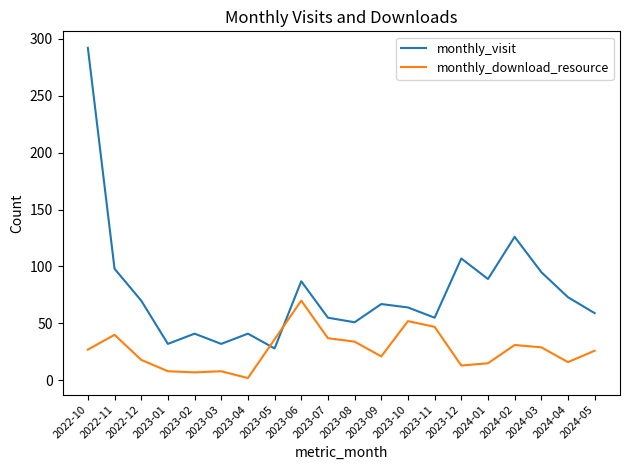

What is the highest value of the monthly_download_resource series?

70